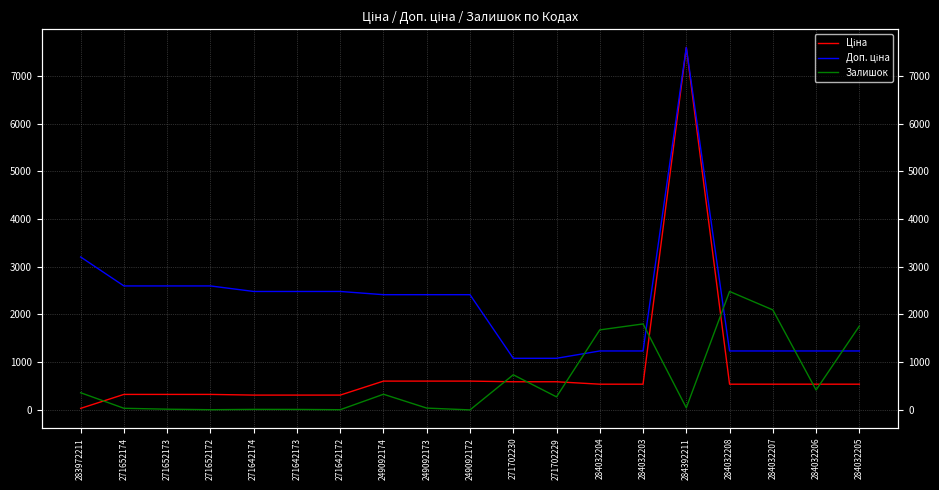

Does the chart display data point markers on the line(s)?

No